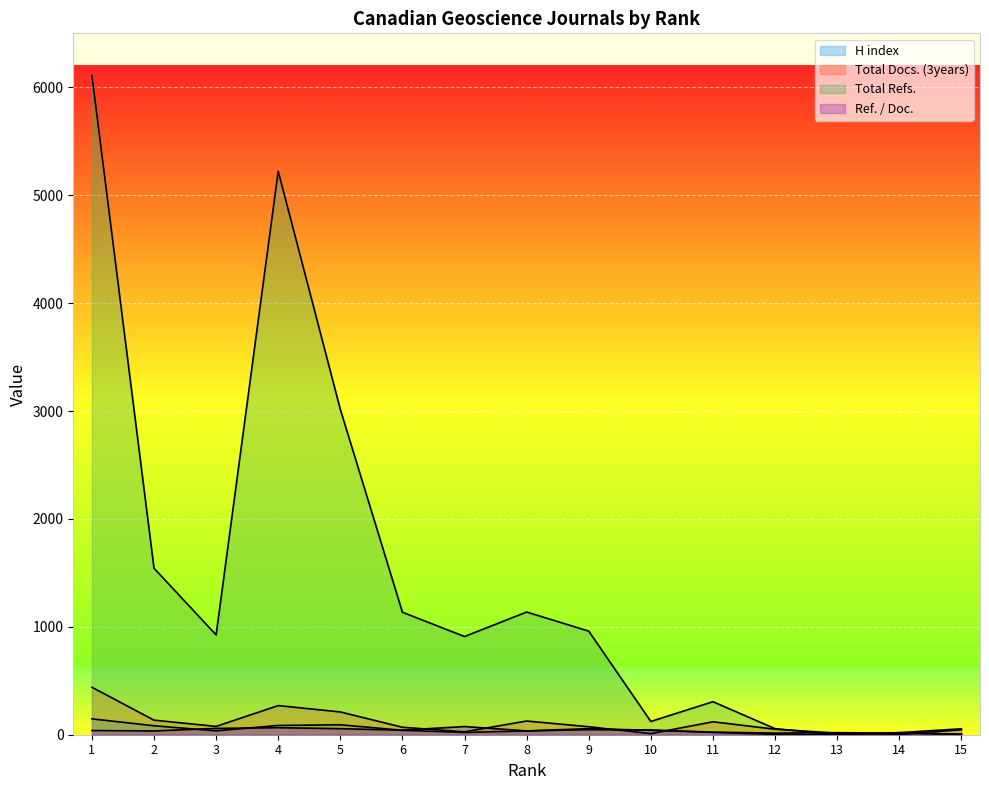

Where does the H index series first go above 36?

1